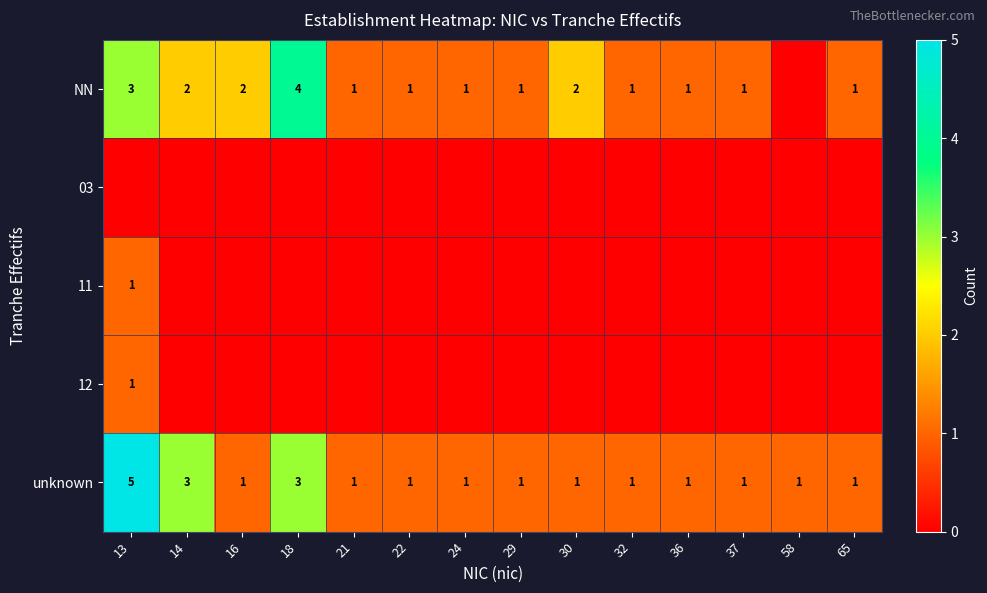

The value of NN at 36 is 1. True or false?

True